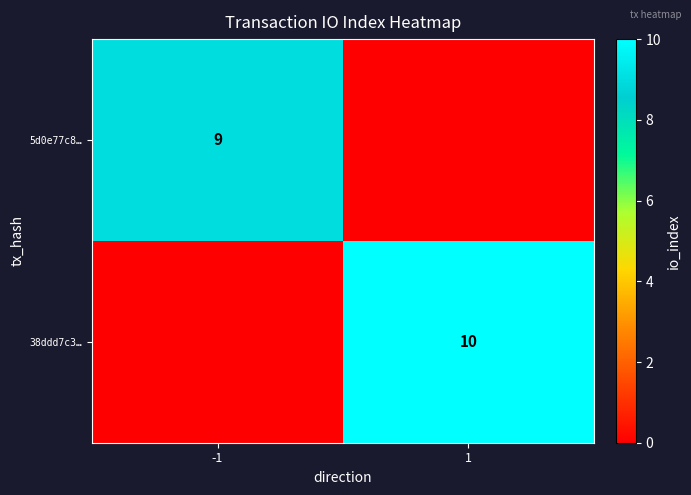

The value of 5d0e77c8… at -1 is 9. True or false?

True